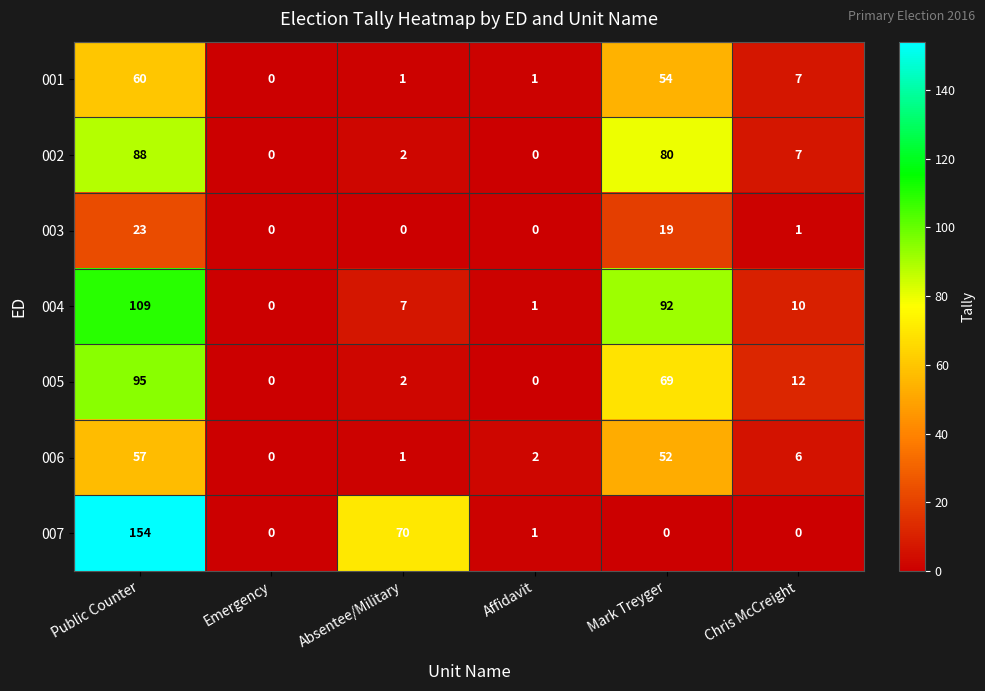

What is the difference between the 003 values at Chris McCreight and Mark Treyger?

18